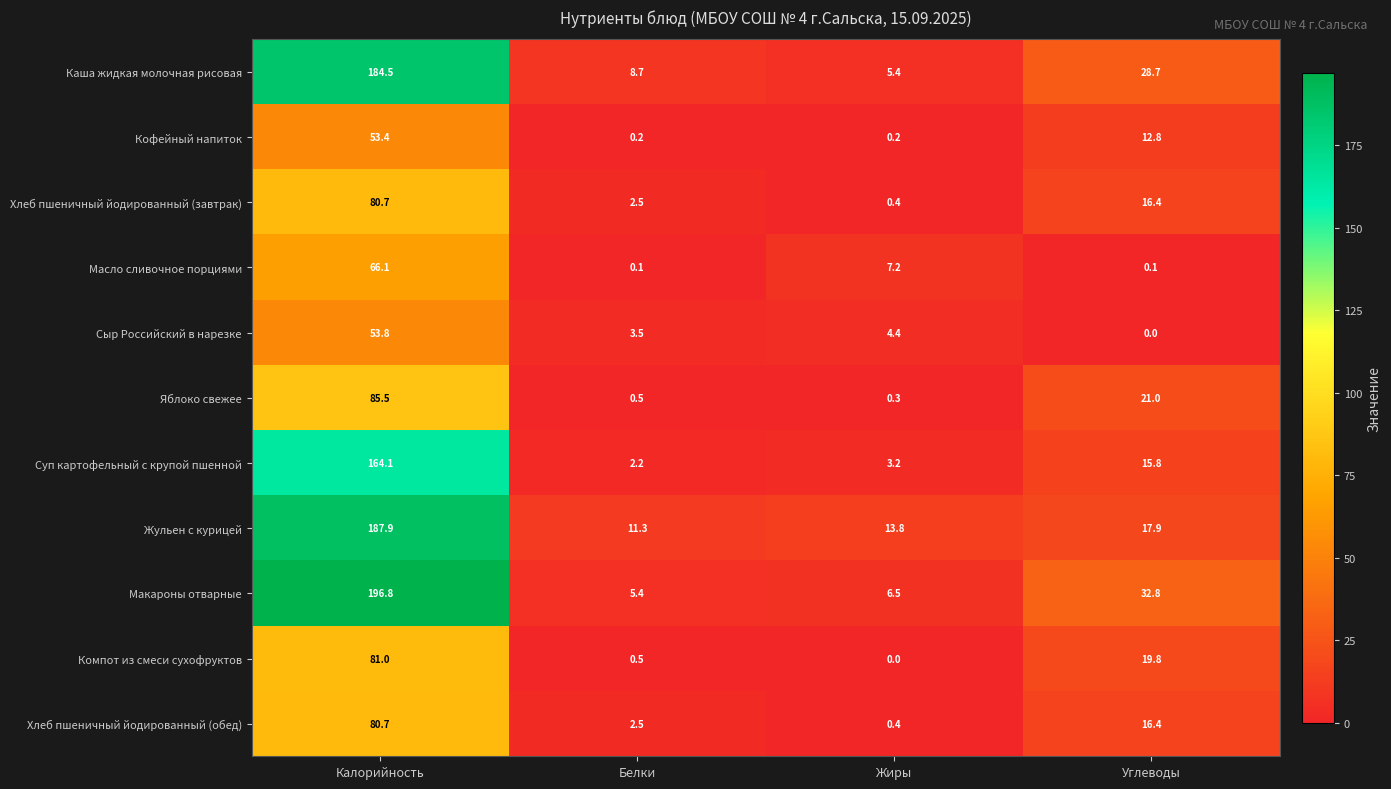

What is the maximum value shown in the chart?

196.8